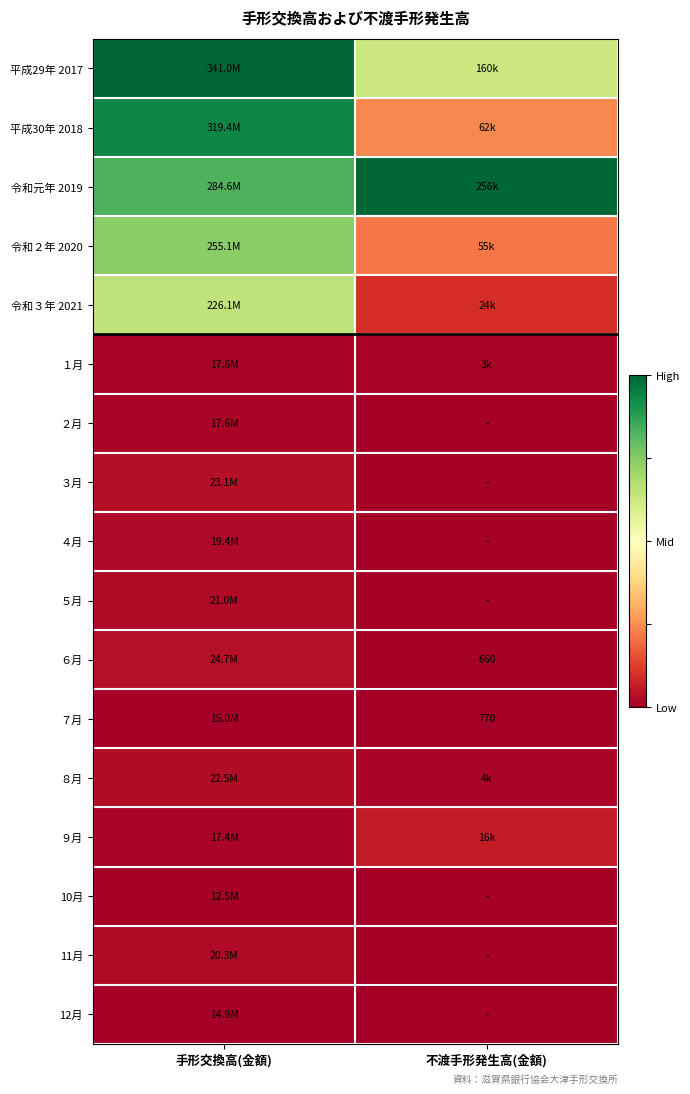

Count the number of data series in this chart.

17